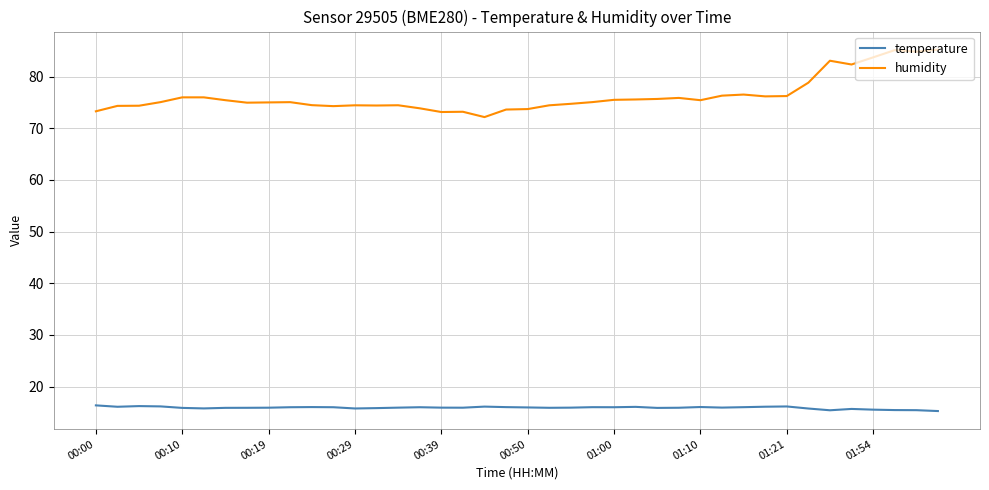

What are all the series names shown in the legend?

temperature, humidity